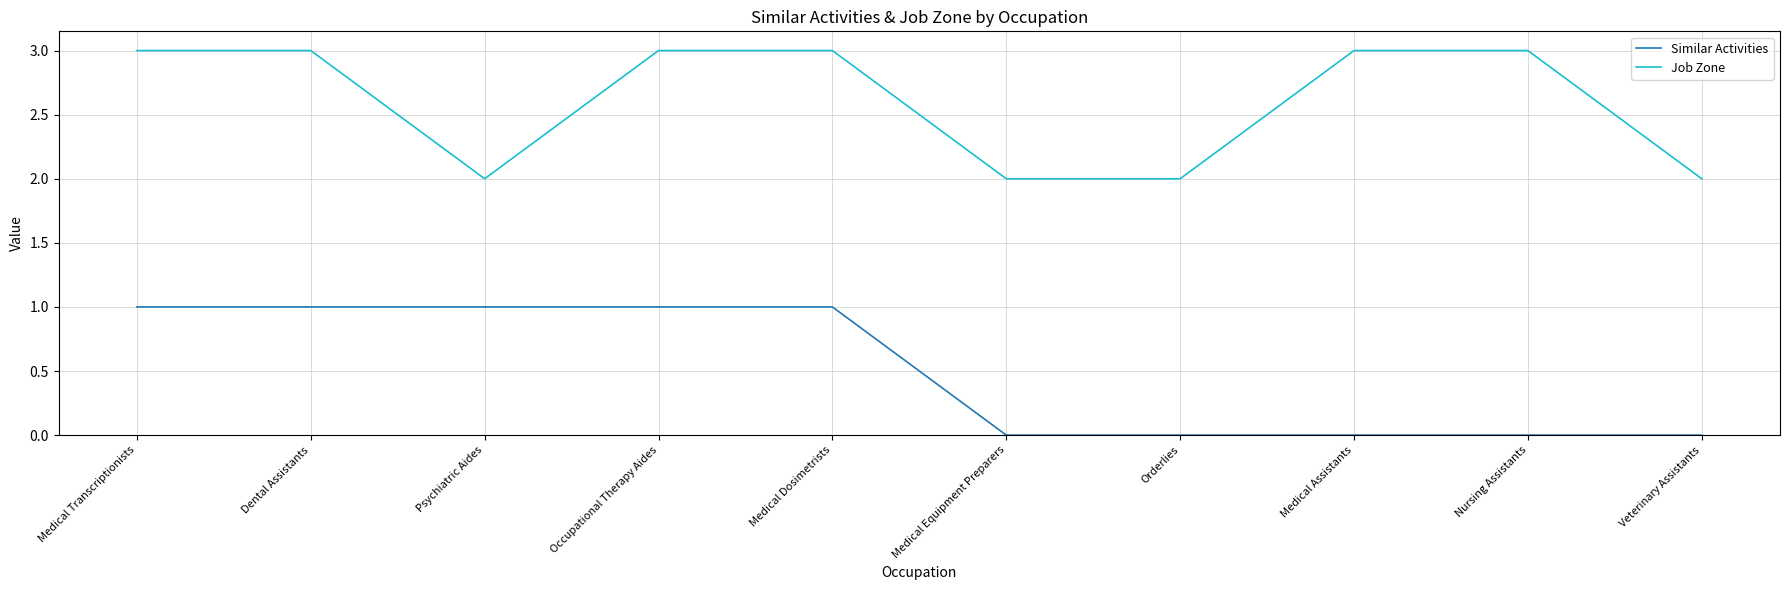

Which series changed the most between Dental Assistants and Medical Assistants?

Similar Activities